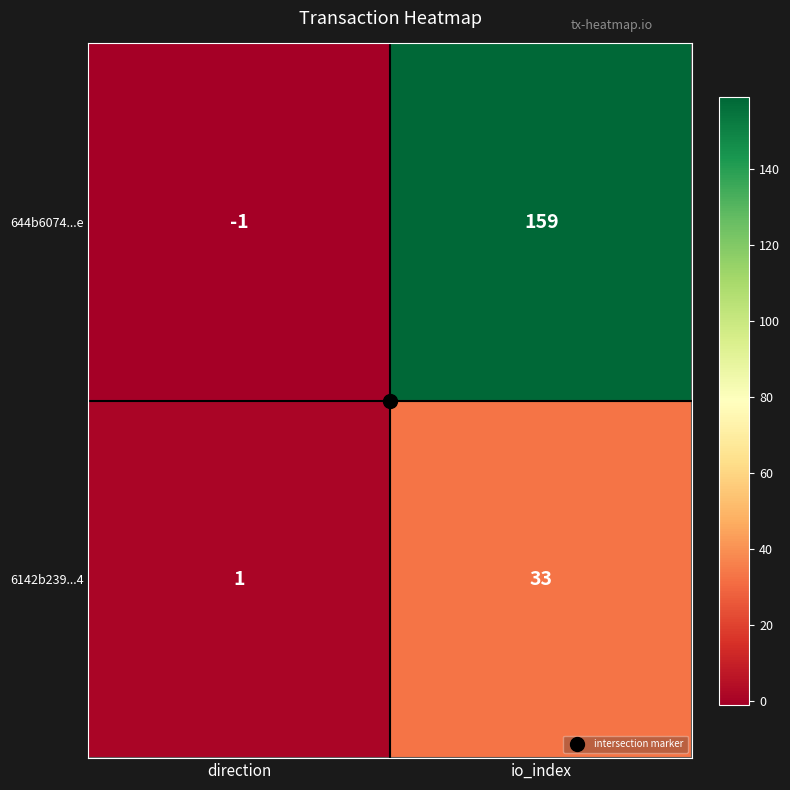

Which series has the largest total across all categories?

644b6074...e